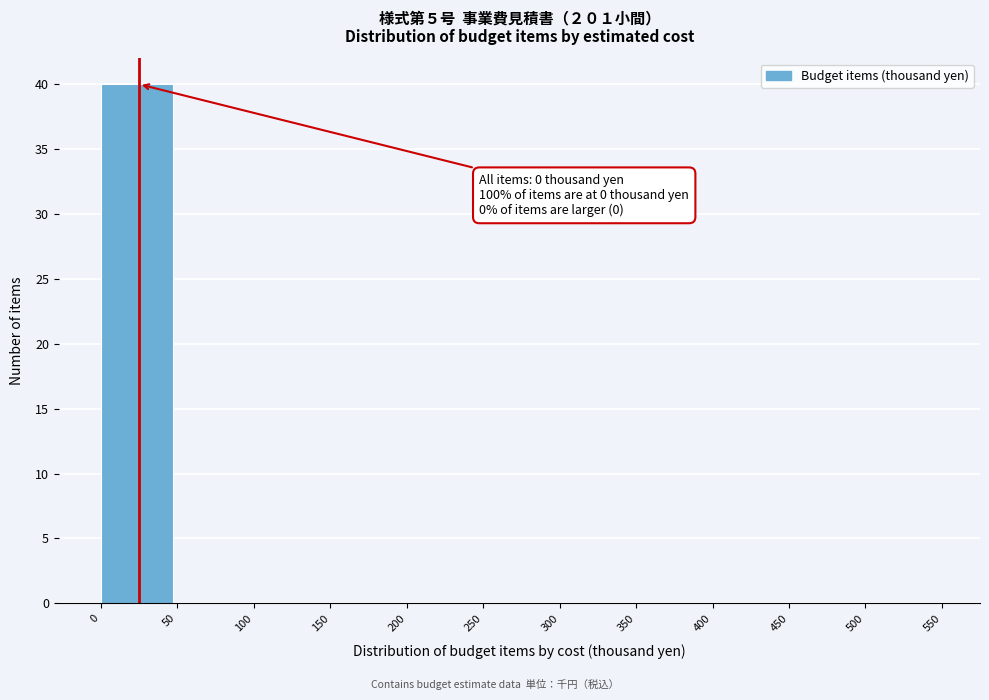

Over which range of the x-axis is the bar tallest?

0 to 50